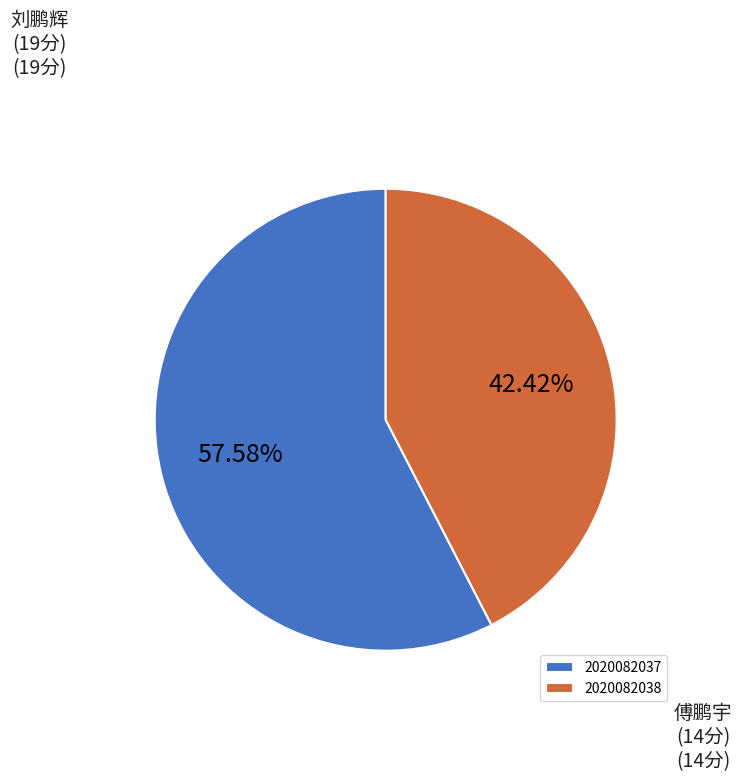

To the nearest percent, what is the difference between the largest and smallest slice percentages?

15%